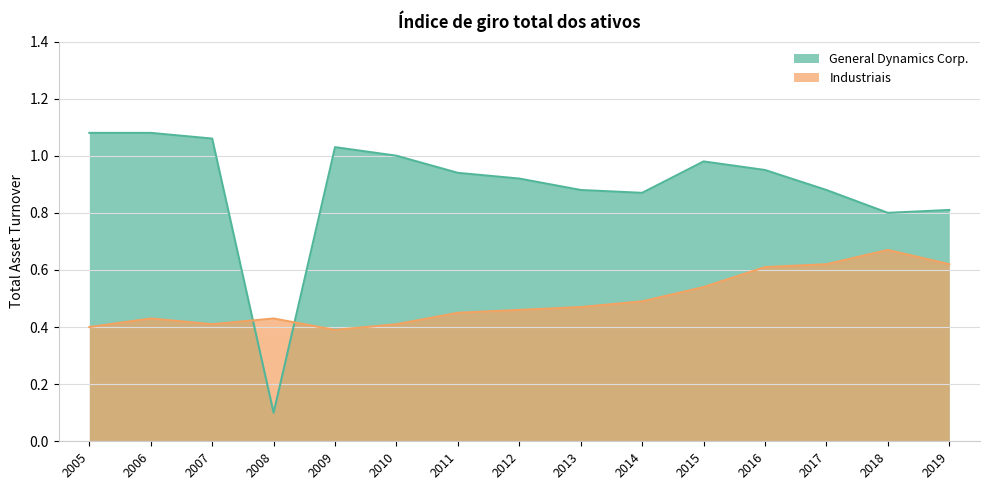

Reading left to right, transcribe all the data shown in this chart.

General Dynamics Corp.: 2005=1.1	2006=1.1	2007=1.1	2008=0.1	2009=1.0	2010=1.0	2011=0.9	2012=0.9	2013=0.9	2014=0.9	2015=1.0	2016=0.9	2017=0.9	2018=0.8	2019=0.8
Industriais: 2005=0.4	2006=0.4	2007=0.4	2008=0.4	2009=0.4	2010=0.4	2011=0.5	2012=0.5	2013=0.5	2014=0.5	2015=0.5	2016=0.6	2017=0.6	2018=0.7	2019=0.6